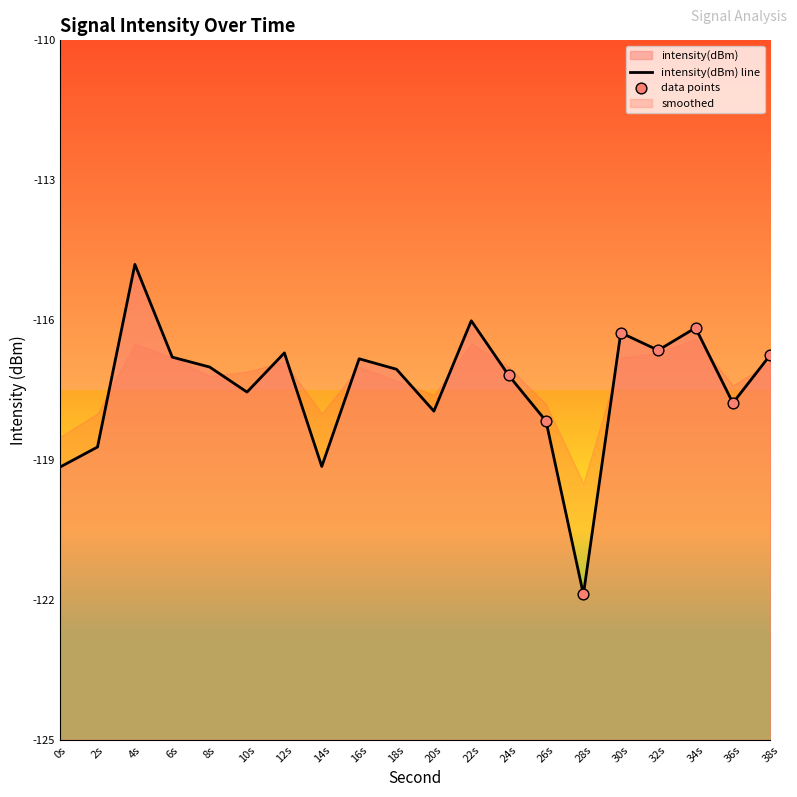

Between 36s and 18s, which is larger?

18s